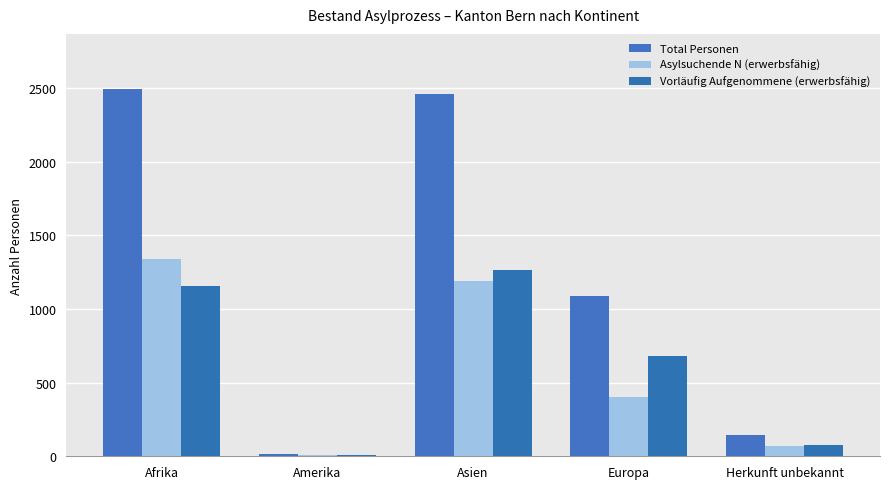

The value of Vorläufig Aufgenommene (erwerbsfähig) at Herkunft unbekannt is 40. True or false?

False